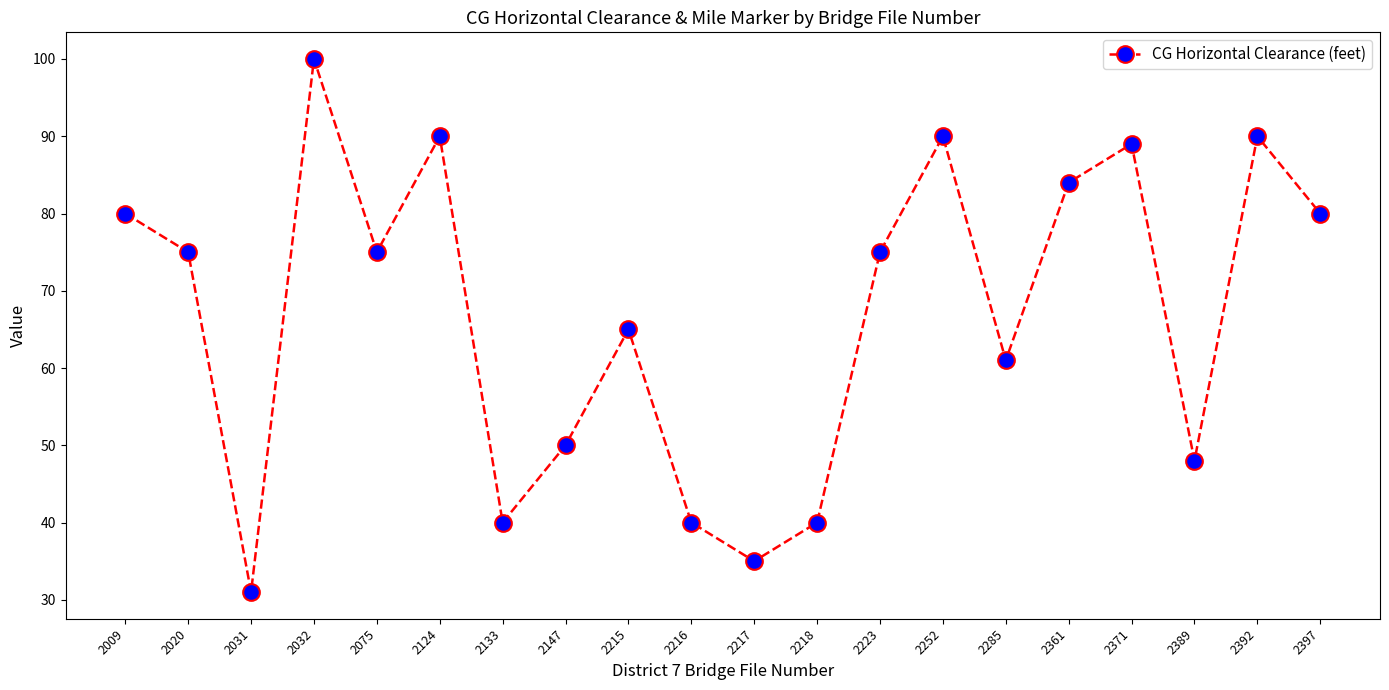

Read the value at 2032, to the nearest 5.

100